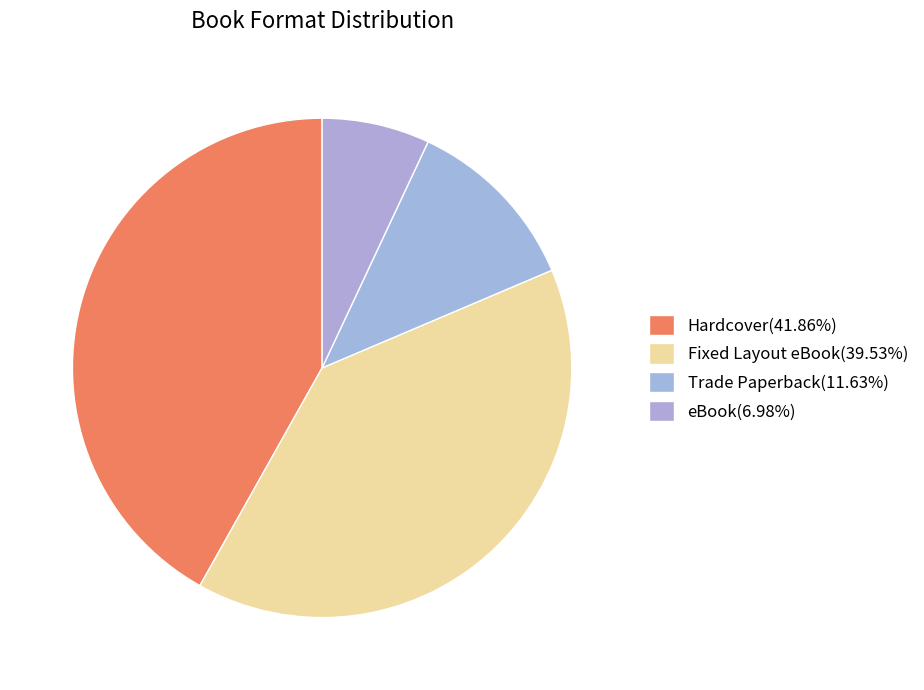

Count the number of slices in the pie.

4